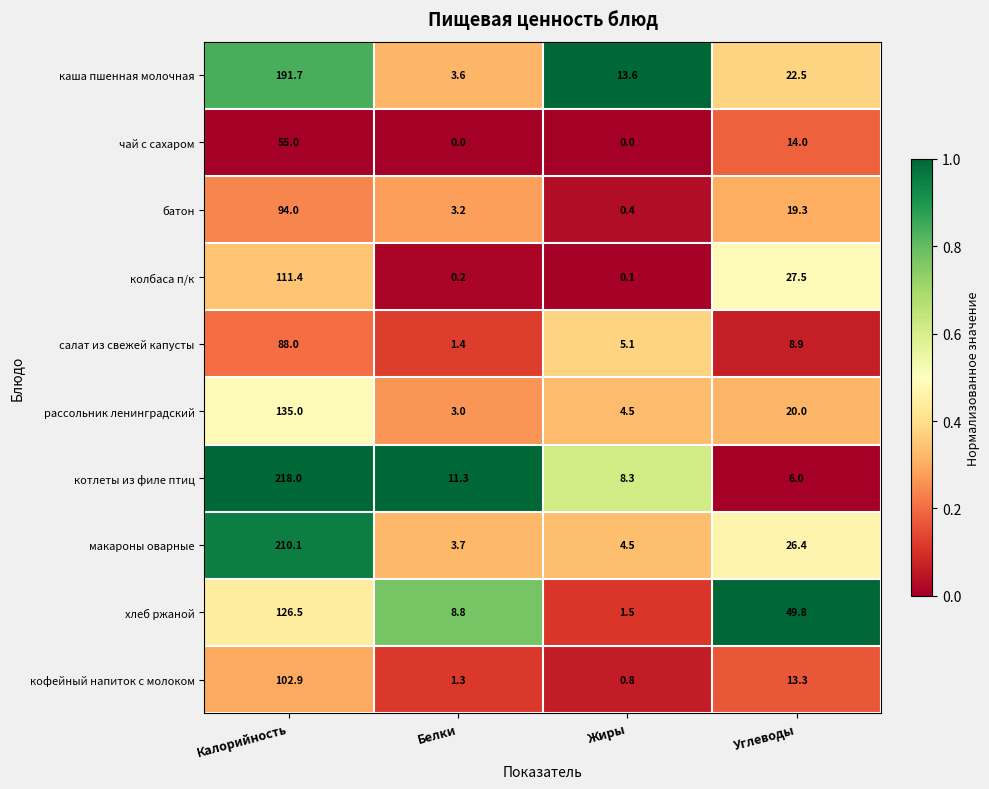

Which series has the largest total across all categories?

макароны оварные